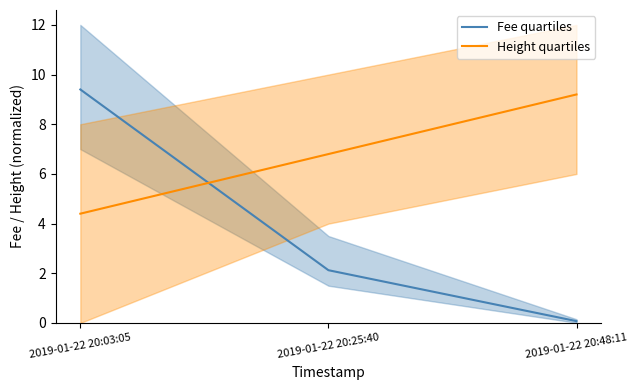

Which category has the lowest value in the Fee quartiles series?

2019-01-22 20:48:11